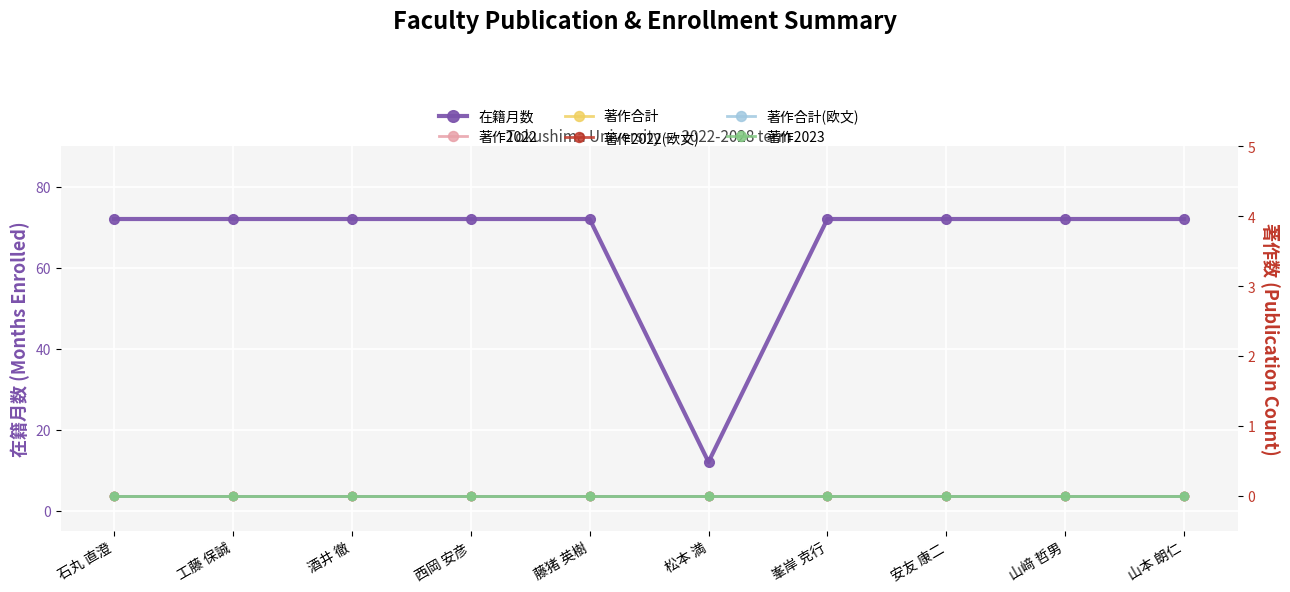

What is the difference between the highest and lowest values at 安友 康二?

72